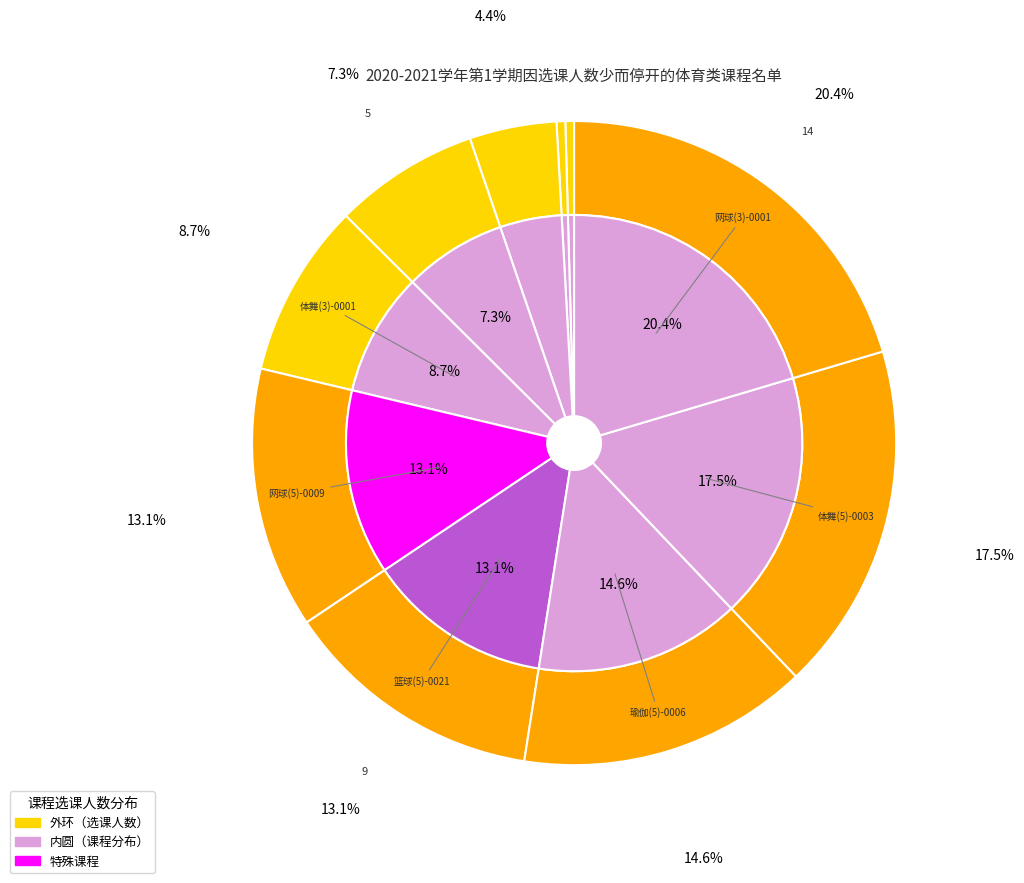

What is the ratio of the value at 网球(5)-0009 to the value at 篮球(5)-0025?

1.8